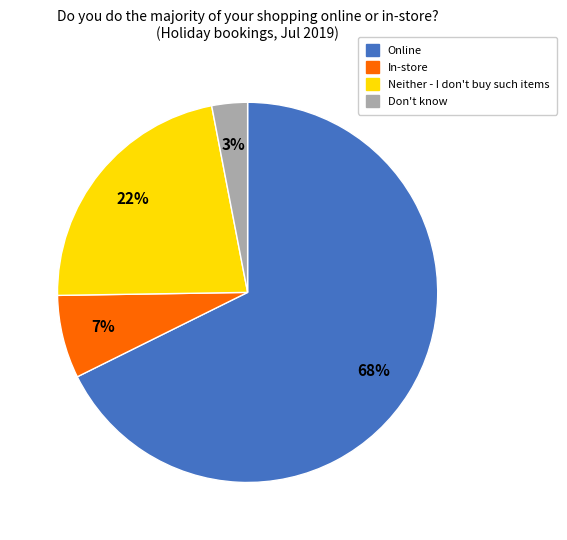

Between Online and Don't know, which is larger?

Online